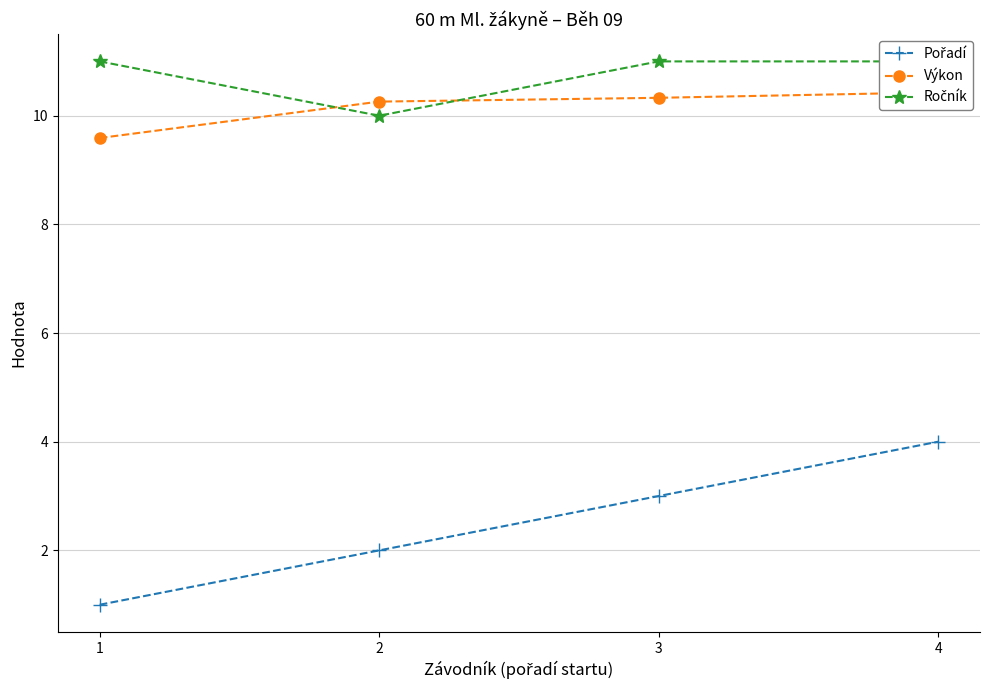

What is the value of the Ročník point at the 2nd from the left?

10.0